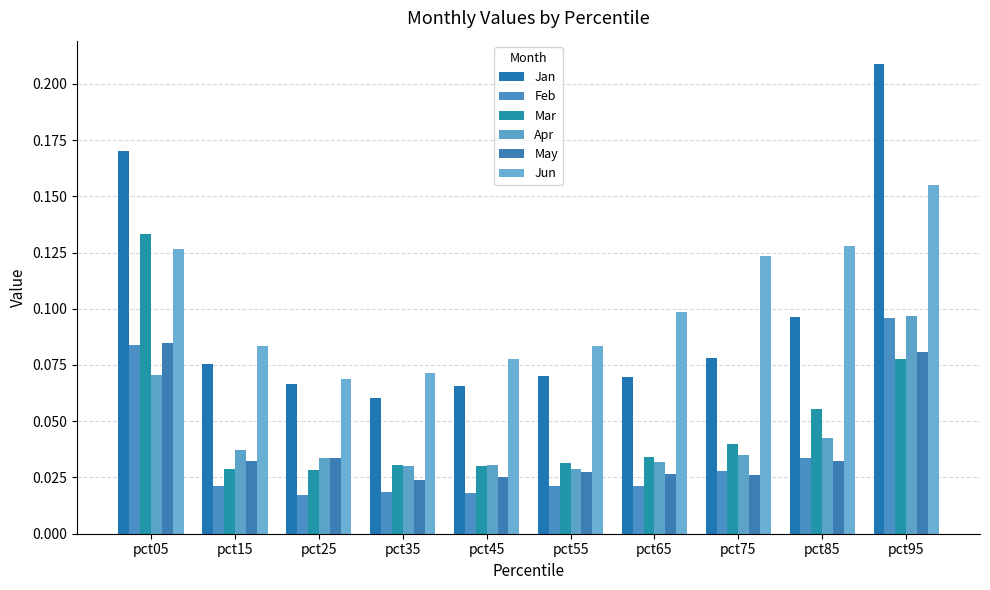

True or false: Mar has a value of 0.0 at pct65.

True